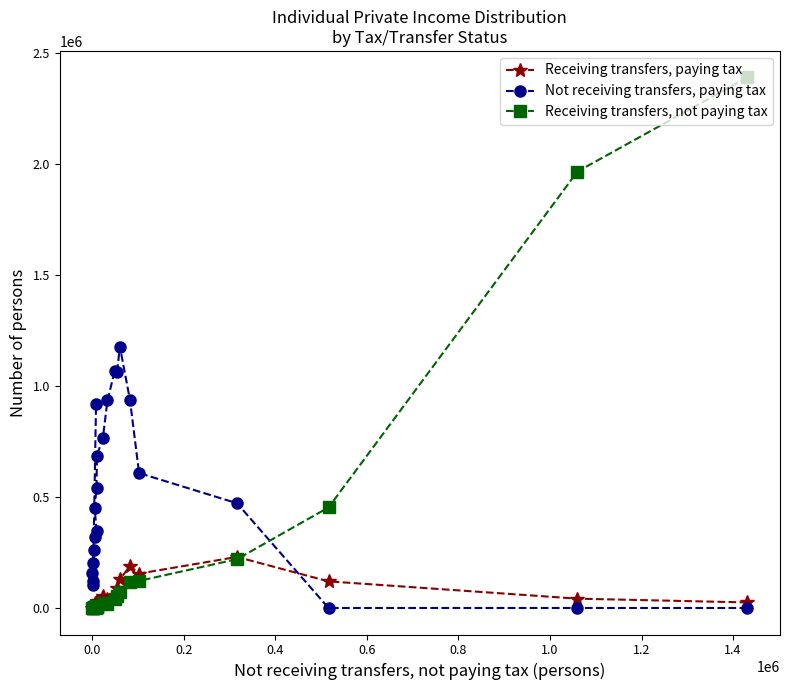

The Not receiving transfers, paying tax series shows 651545 at 1.4. True or false?

False